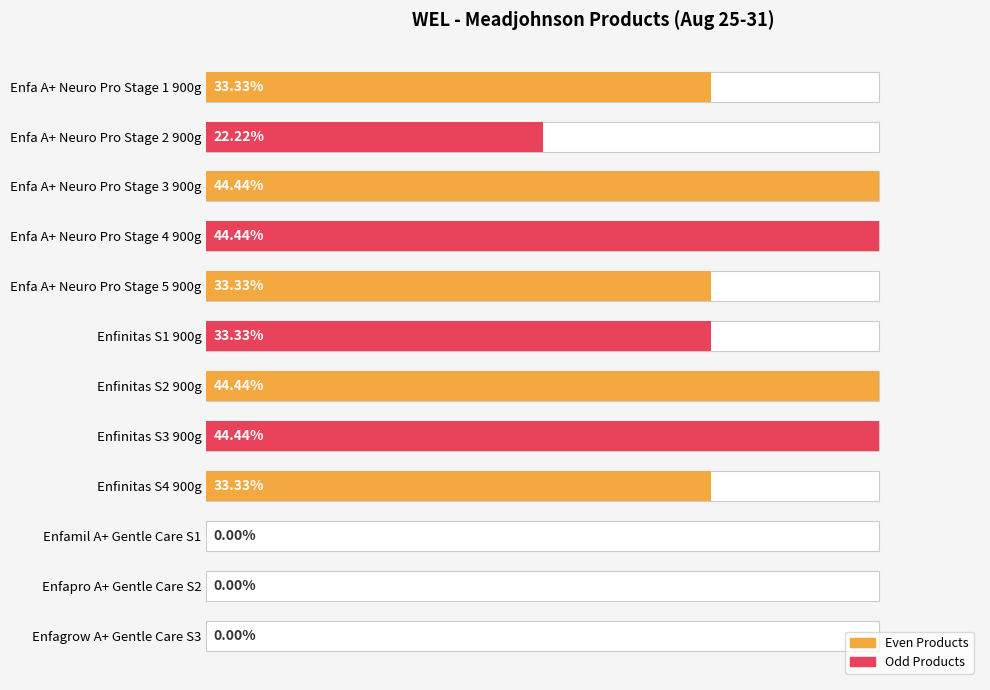

How many categories are shown in the chart?

12